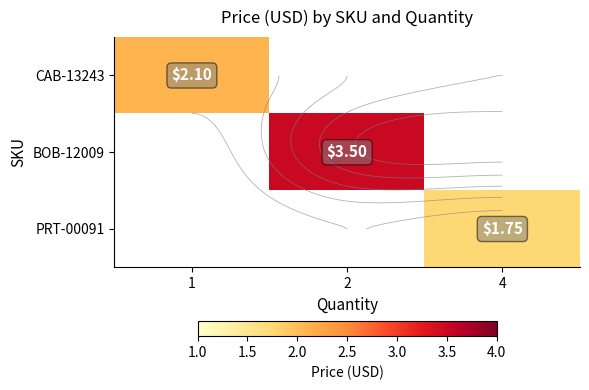

Is it true that CAB-13243 equals 2.1 at 1?

True